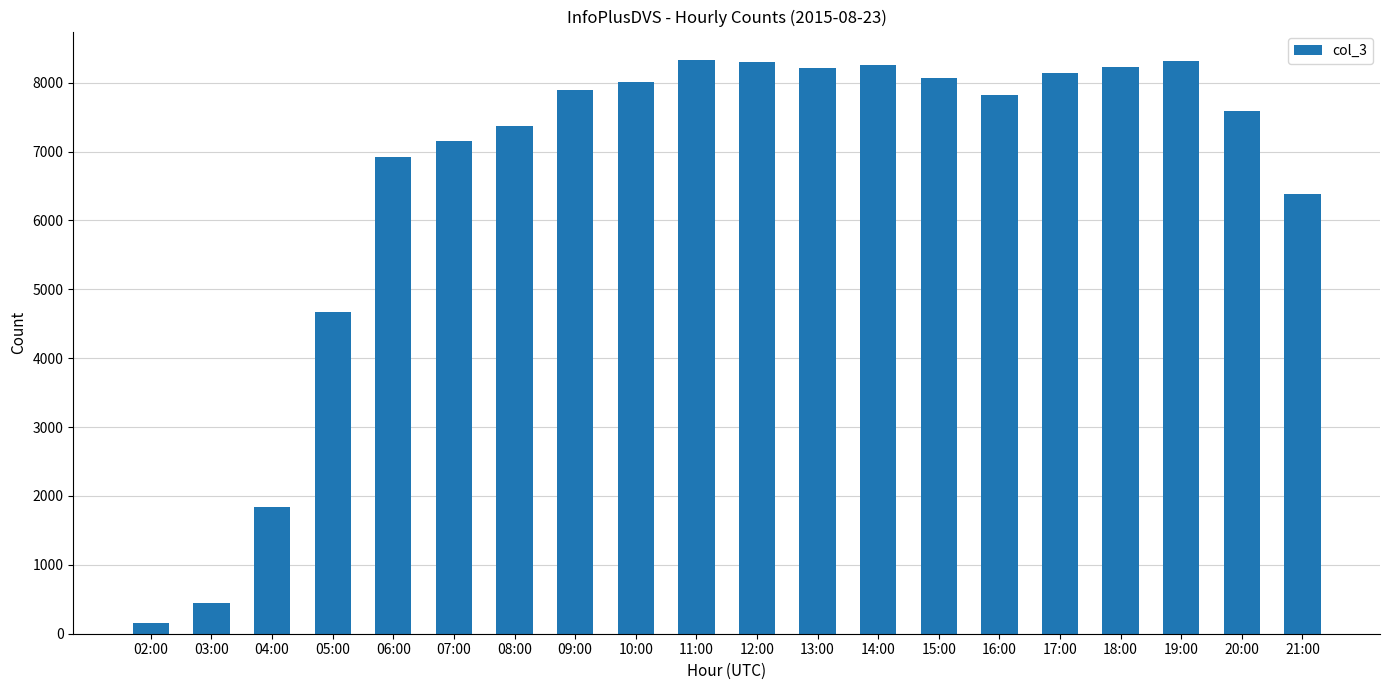

Does the chart contain stacked bars?

No